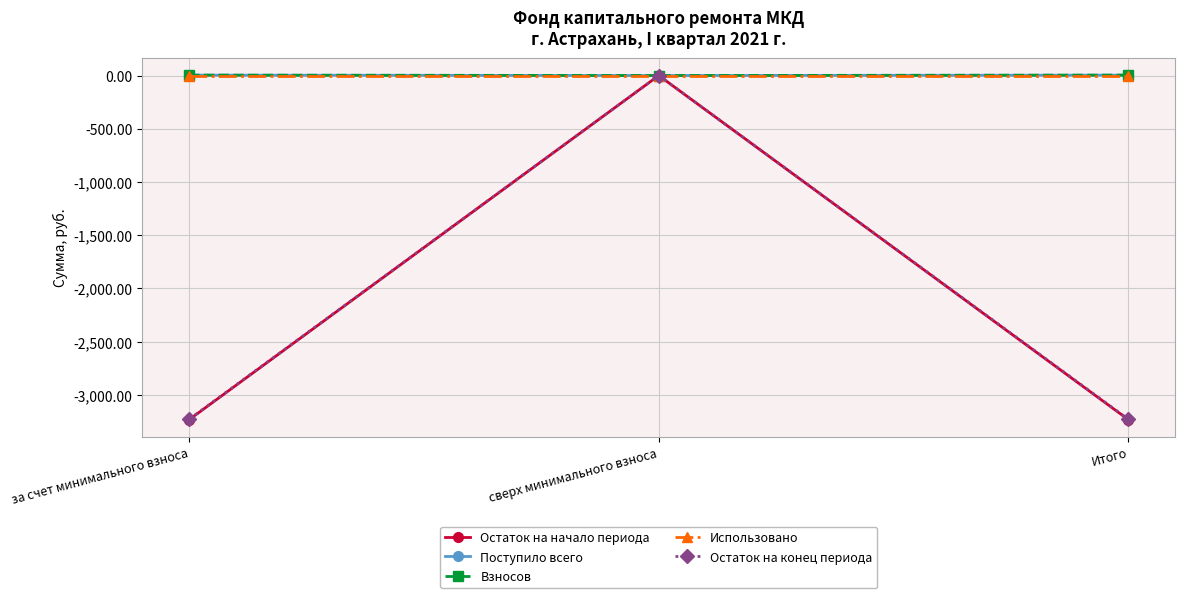

What is the highest value of the Поступило всего series?

3.7